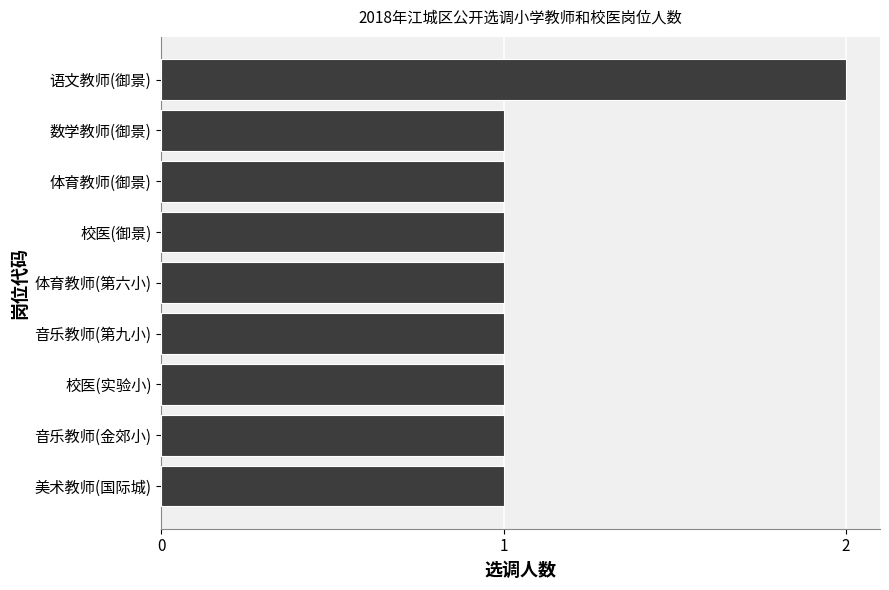

How many data points does each series have?

9